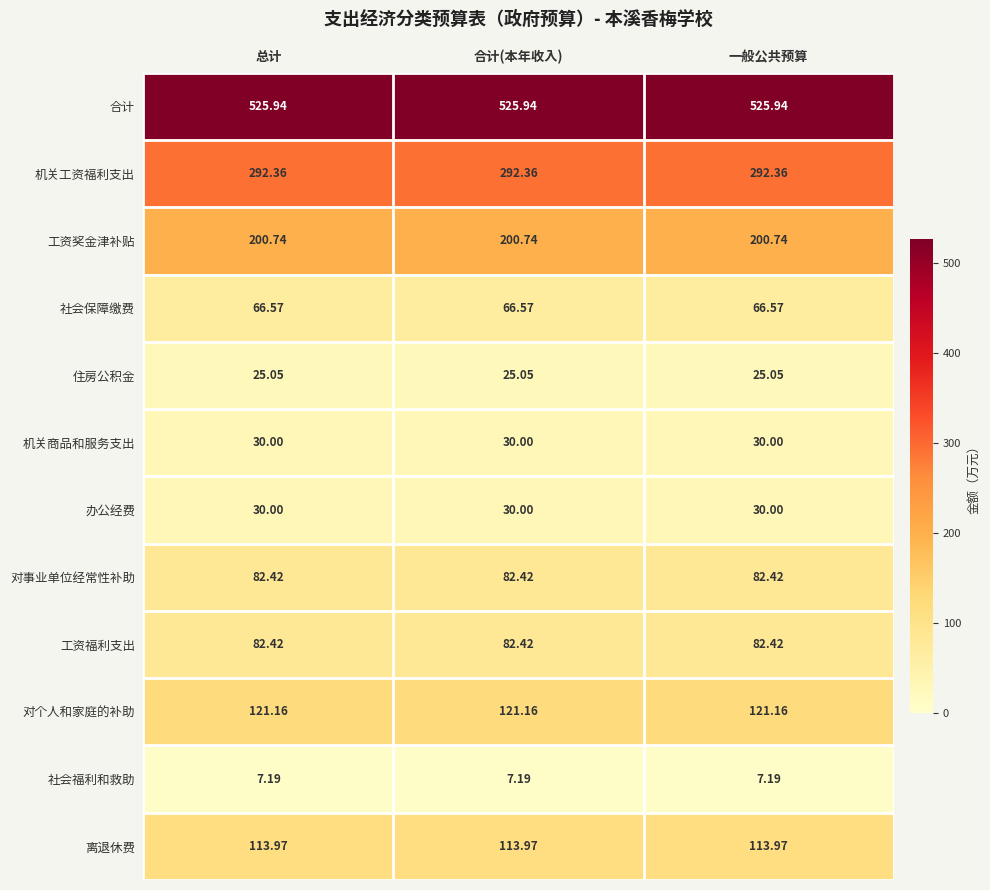

How many data points does each series have?

3